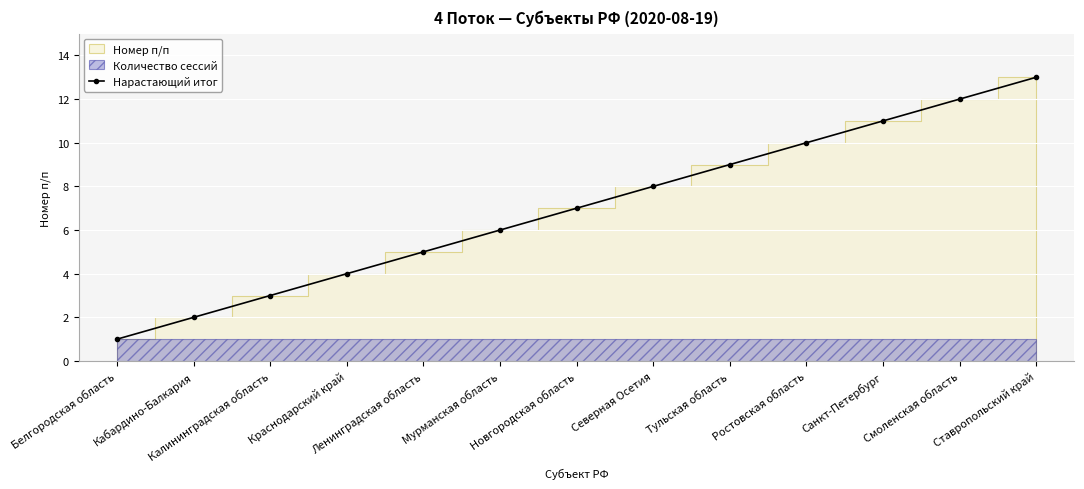

Rank the categories by value from highest to lowest.

Ставропольский край, Смоленская область, Санкт-Петербург, Ростовская область, Тульская область, Северная Осетия, Новгородская область, Мурманская область, Ленинградская область, Краснодарский край, Калининградская область, Кабардино-Балкария, Белгородская область